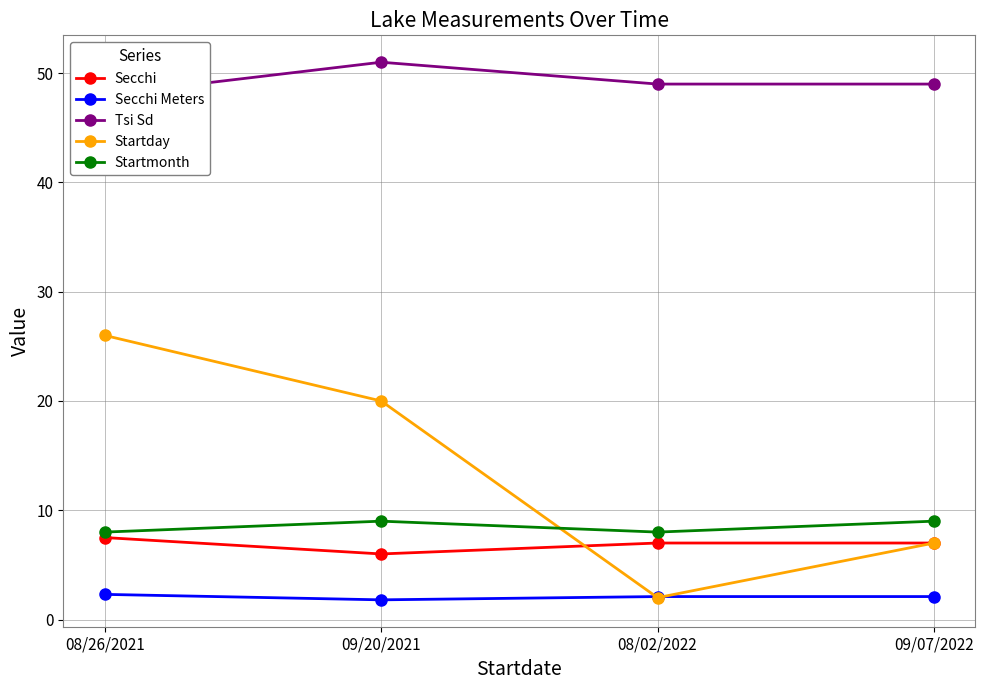

How many values in the Tsi Sd series are below 49?

1